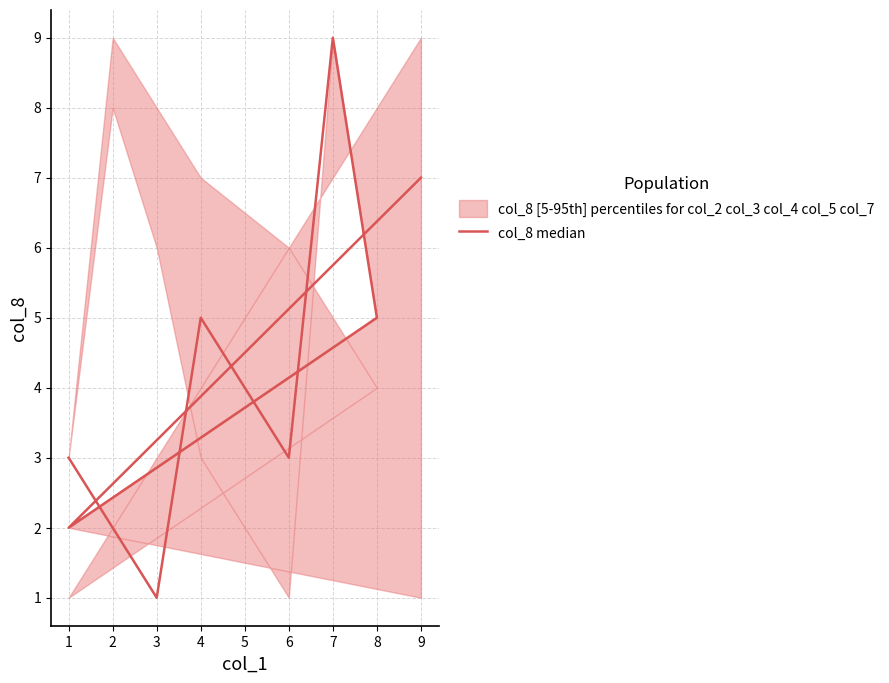

What is the value of the 6th point from the left?

9